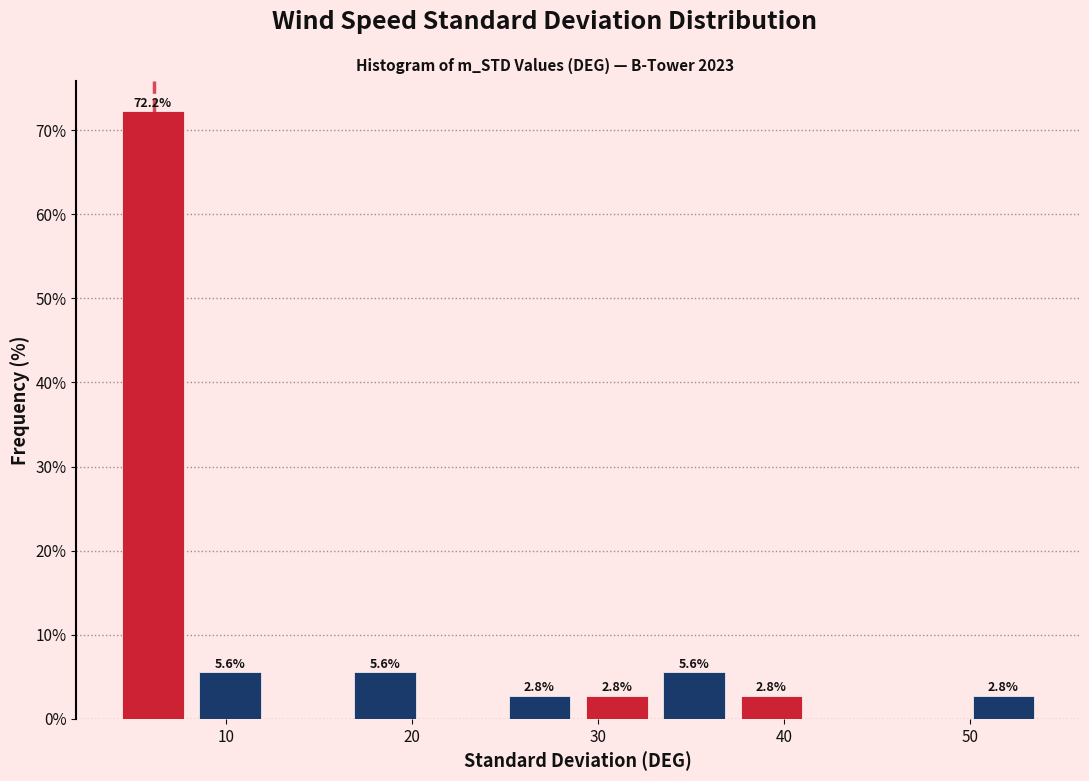

Over which range of the x-axis is the bar tallest?

4 to 8